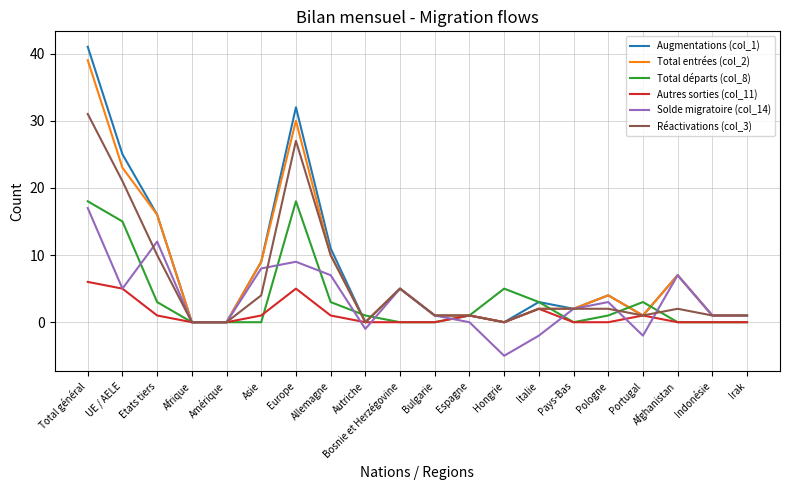

Reading right to left, list all the values displayed in this chart.

Augmentations (col_1): 1	1	7	1	4	2	3	0	1	1	5	0	11	32	9	0	0	16	25	41
Total entrées (col_2): 1	1	7	1	4	2	2	0	1	1	5	0	10	30	9	0	0	16	23	39
Total départs (col_8): 0	0	0	3	1	0	3	5	1	0	0	1	3	18	0	0	0	3	15	18
Autres sorties (col_11): 0	0	0	1	0	0	2	0	1	0	0	0	1	5	1	0	0	1	5	6
Solde migratoire (col_14): 1	1	7	-2	3	2	-2	-5	0	1	5	-1	7	9	8	0	0	12	5	17
Réactivations (col_3): 1	1	2	1	2	2	2	0	1	1	5	0	10	27	4	0	0	10	21	31